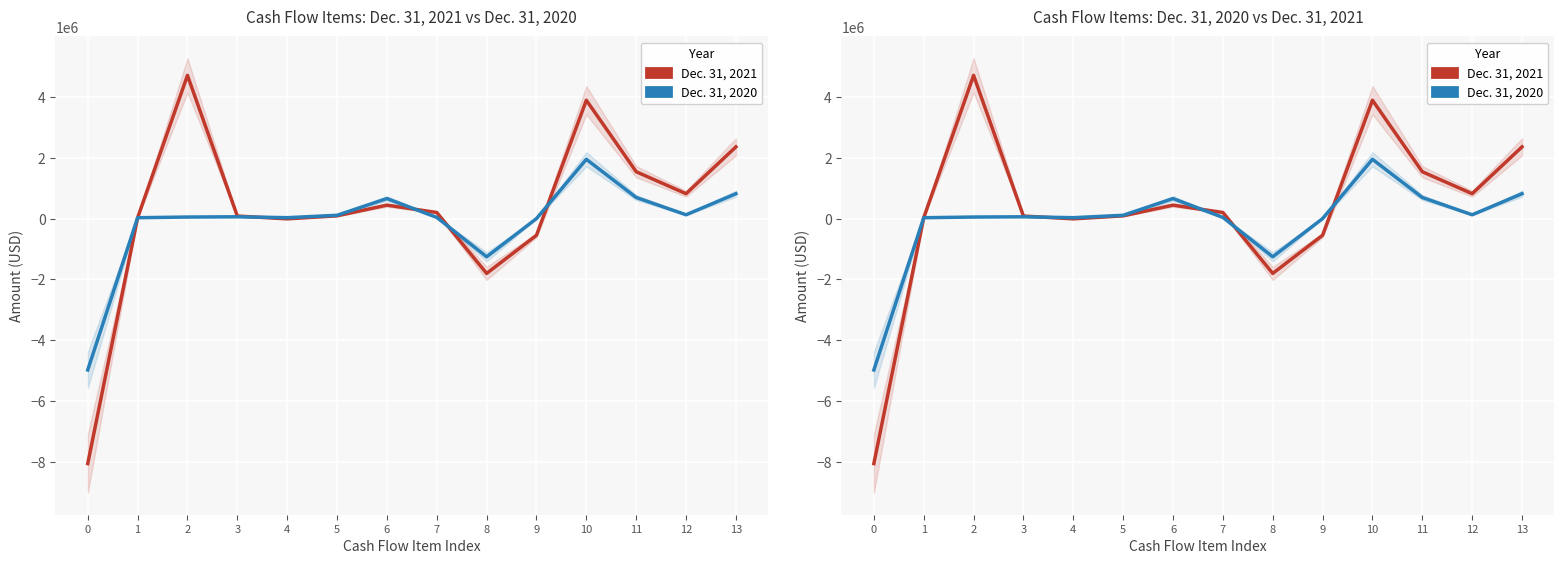

Is it true that Dec. 31, 2021 equals -1800809 at 8?

True